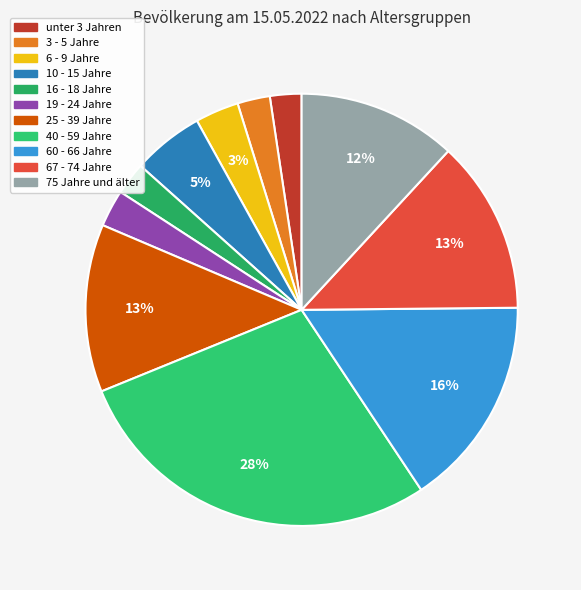

What is the change in value from 10 - 15 Jahre to 67 - 74 Jahre?

+110